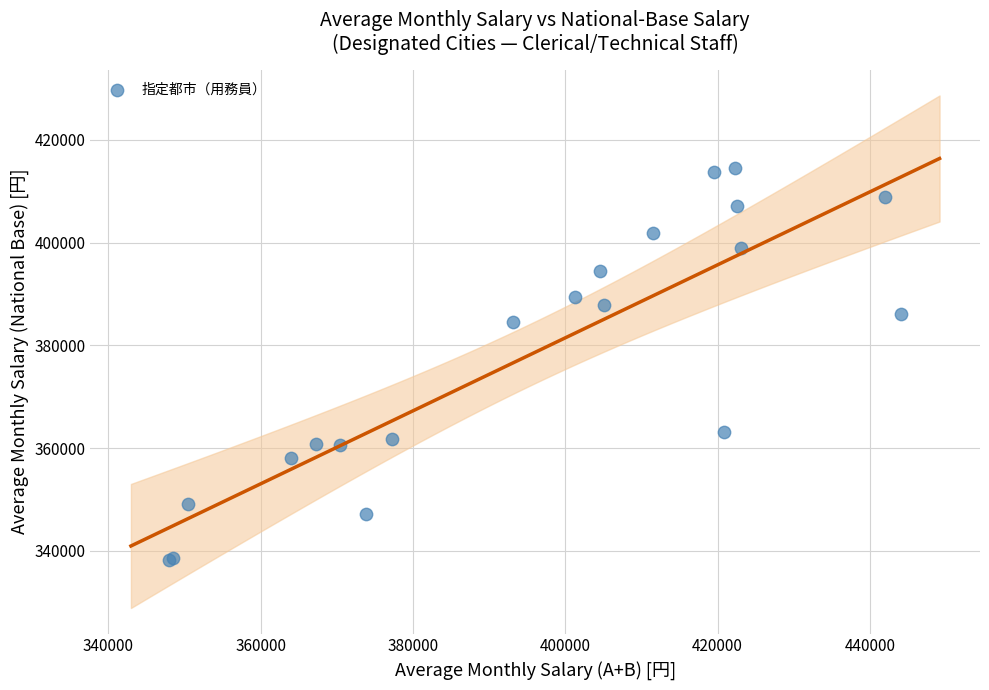

What Y value in the scatter plot is closest to 376366?

384440